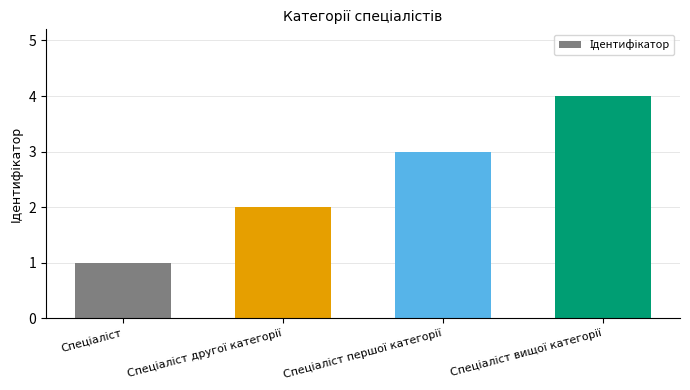

How many values are below 3?

2